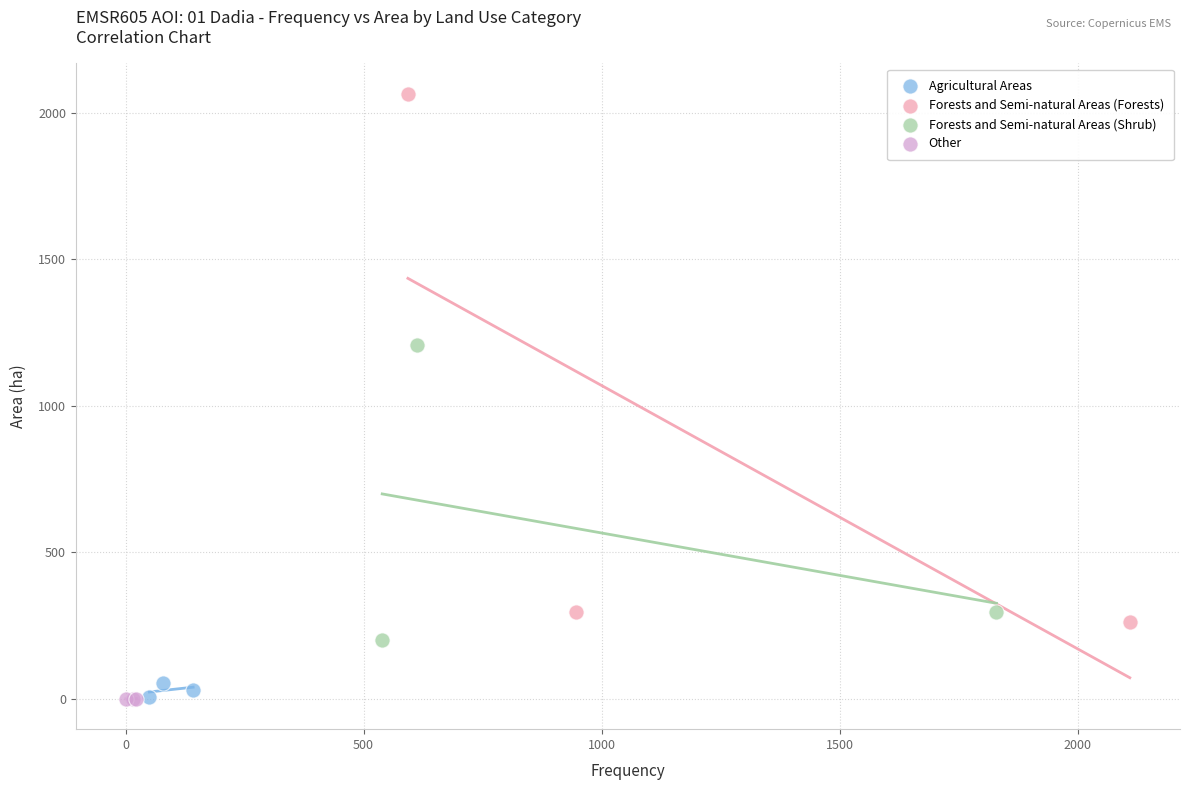

Which series contains the highest Y value?

Forests and Semi-natural Areas (Forests)